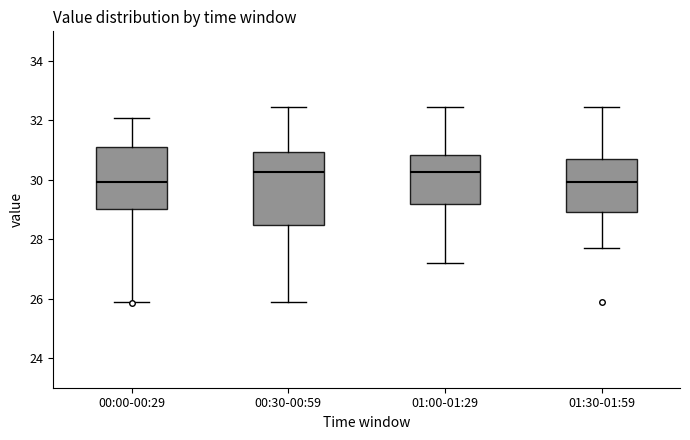

Which box is the tallest, from its lower edge to its upper edge?

00:30-00:59